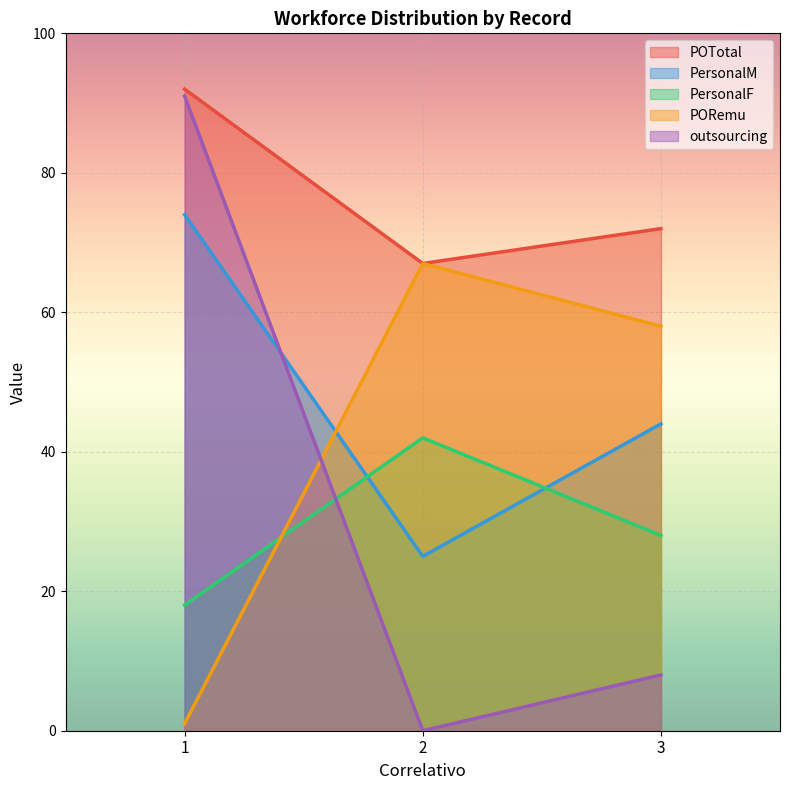

Reading left to right, list all the values displayed in this chart.

POTotal: 1=92	2=67	3=72
PersonalM: 1=74	2=25	3=44
PersonalF: 1=18	2=42	3=28
PORemu: 1=1	2=67	3=58
outsourcing: 1=91	2=0	3=8